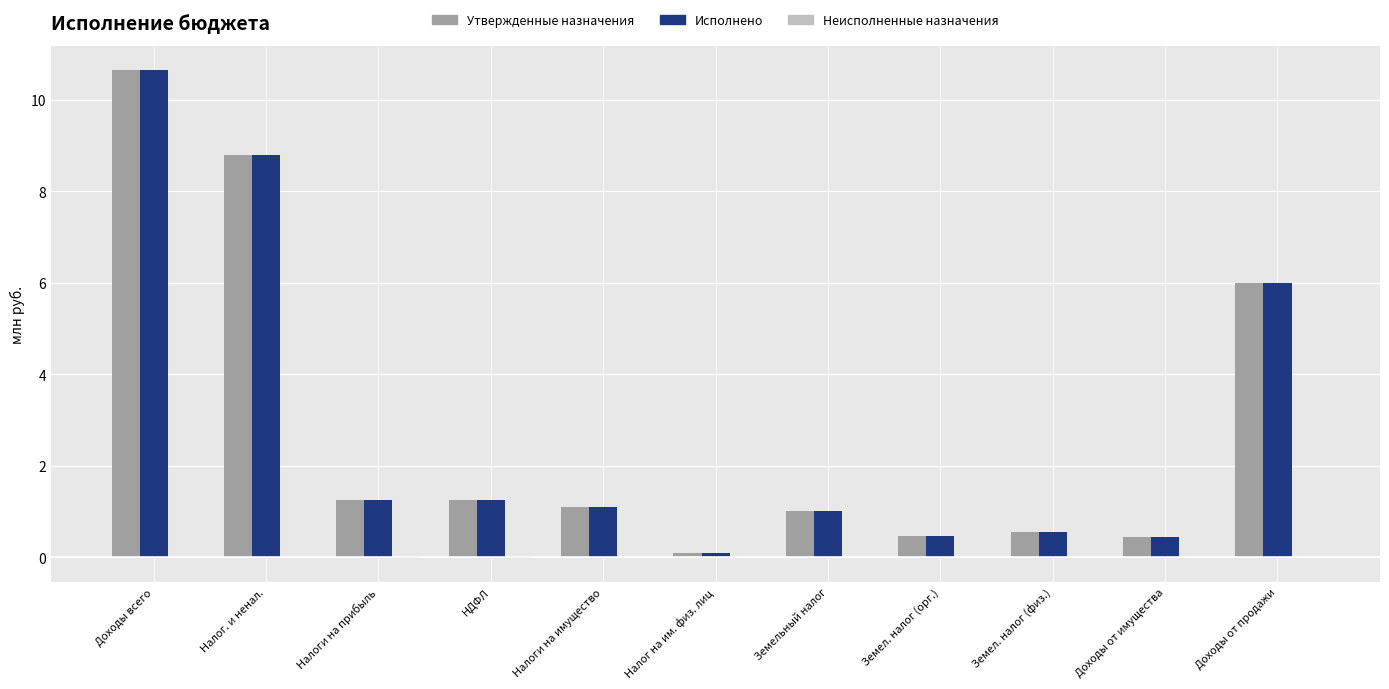

Which category has the highest value across all series?

Доходы всего